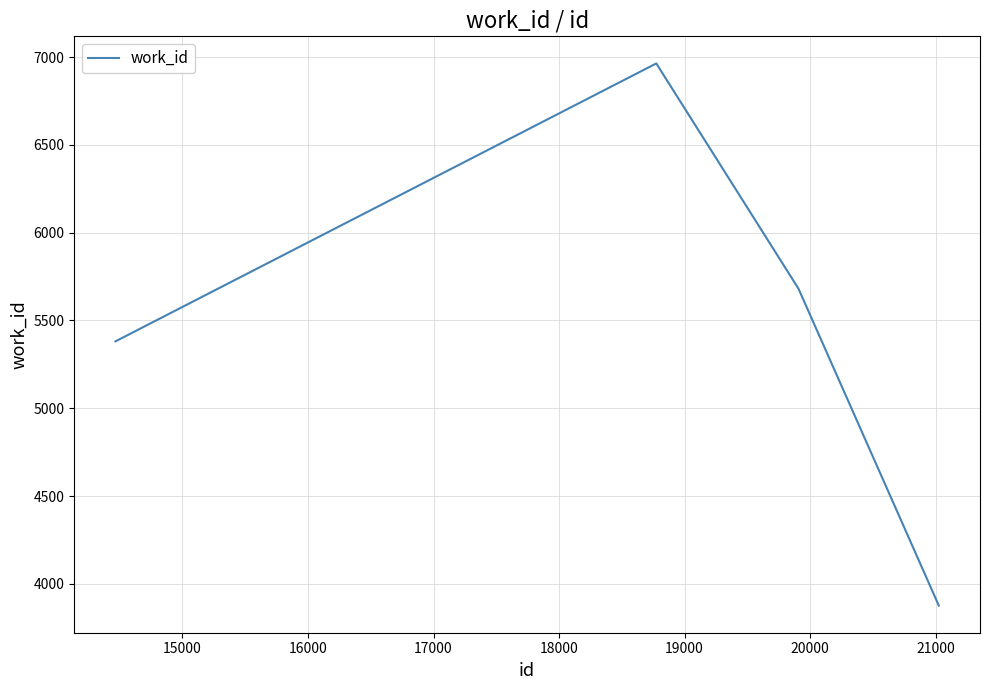

How many interior local peaks (higher than both neighbors) does the data have?

1